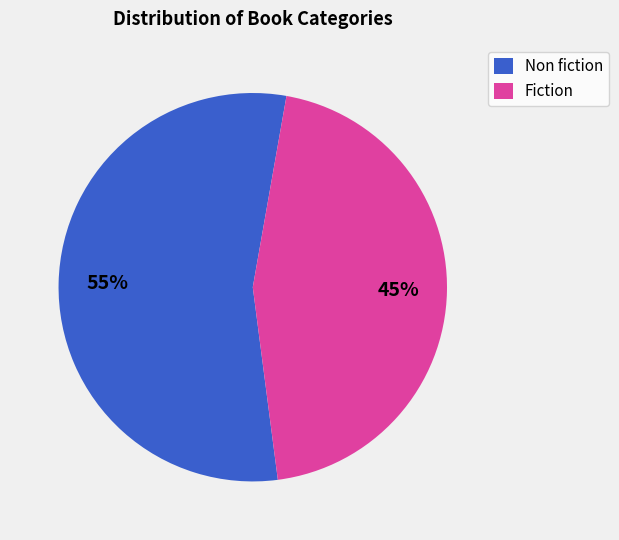

To the nearest percent, what percentage of the pie is Non fiction?

55%